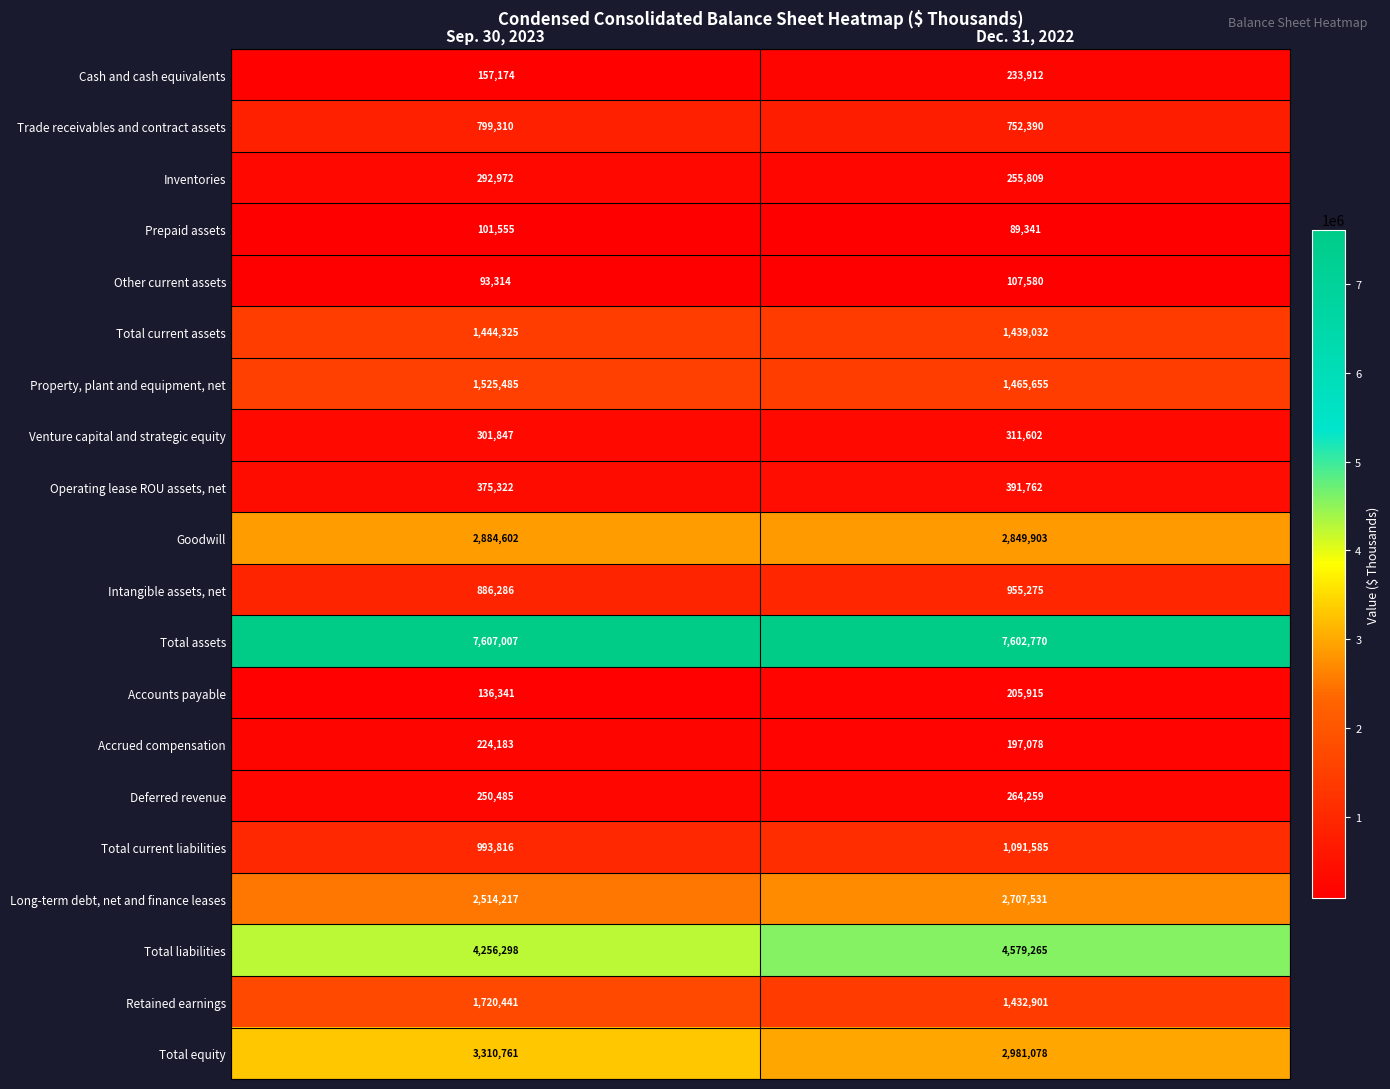

Which series has the largest range (max minus min)?

Total equity